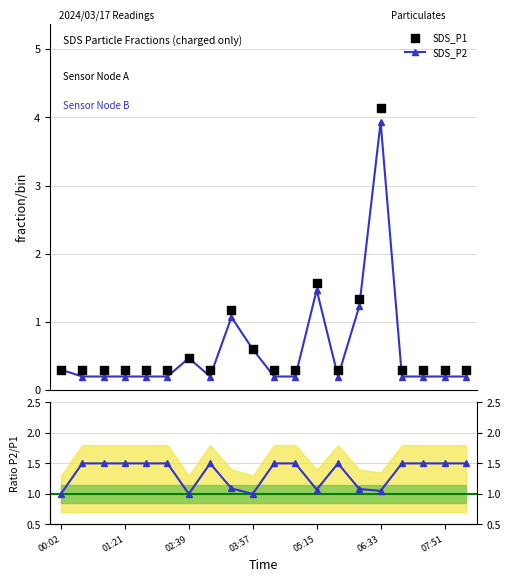

Which series reaches the minimum Y coordinate?

SDS_P2